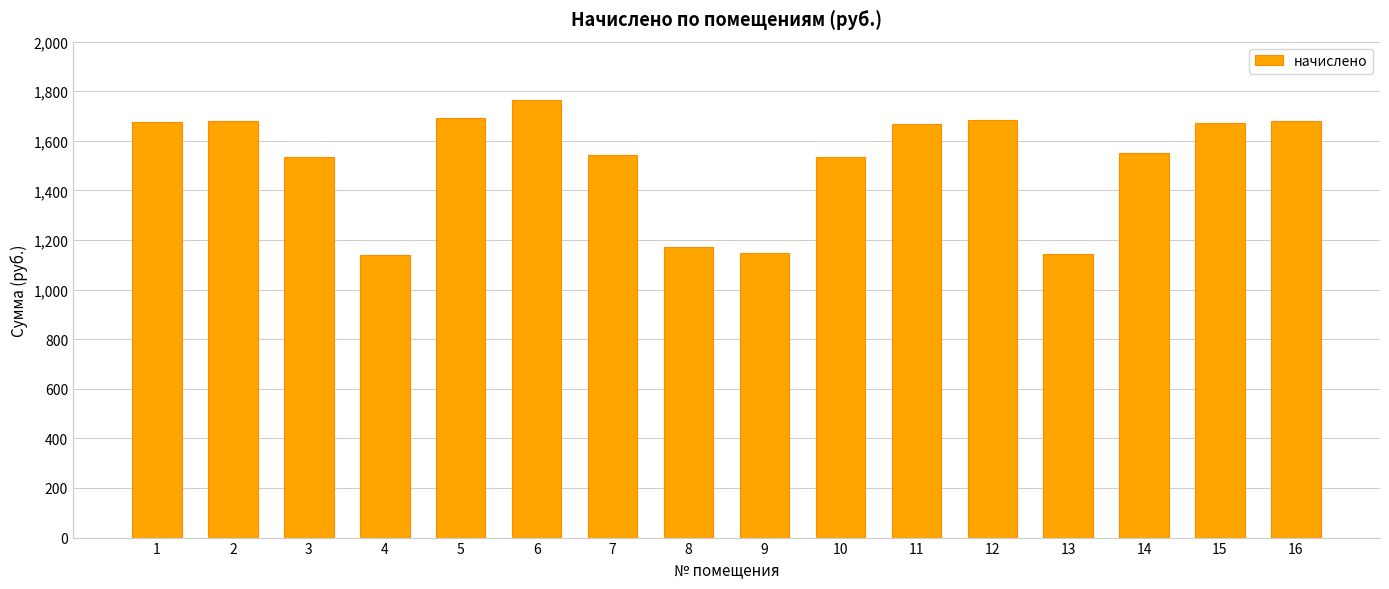

What is the sum of all values?

24283.6